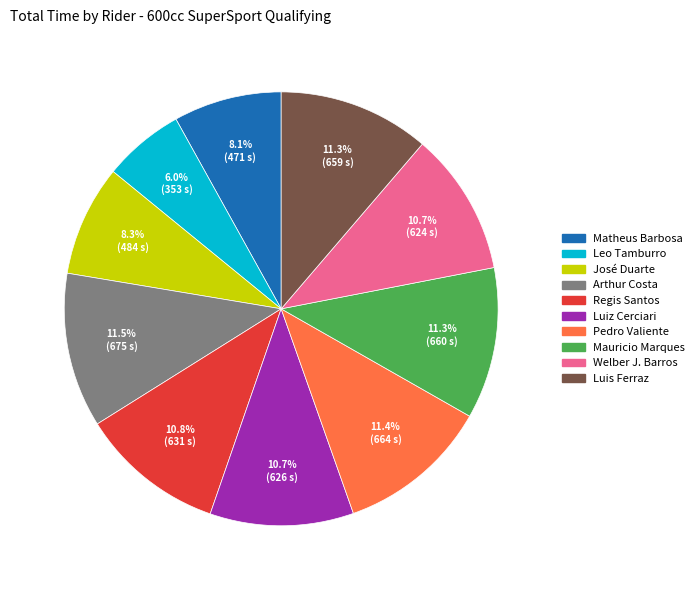

Is it true that José Duarte is 8% of the pie?

True